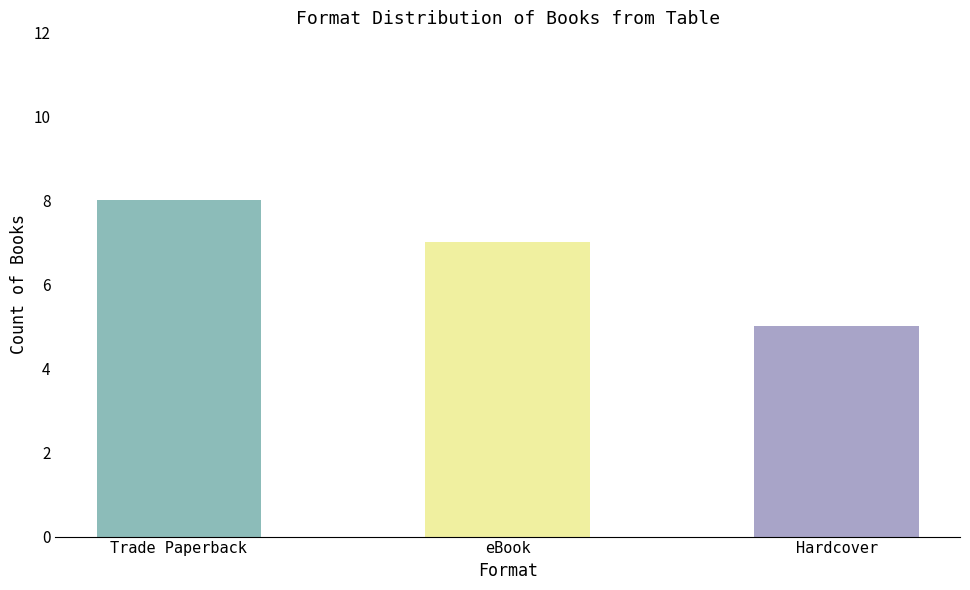

What is the smallest value displayed?

5